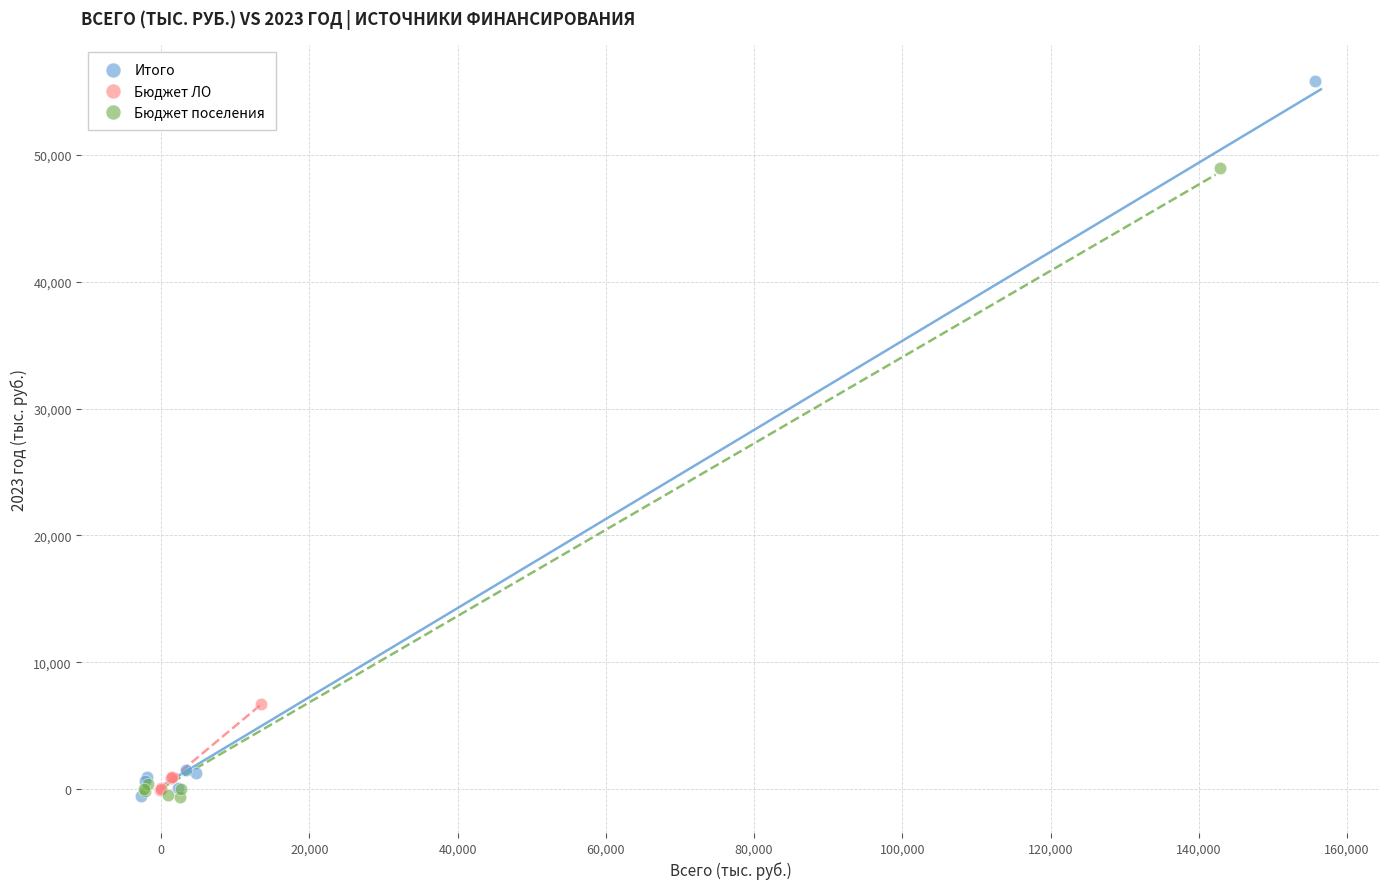

Which series contains the highest Y value?

Итого